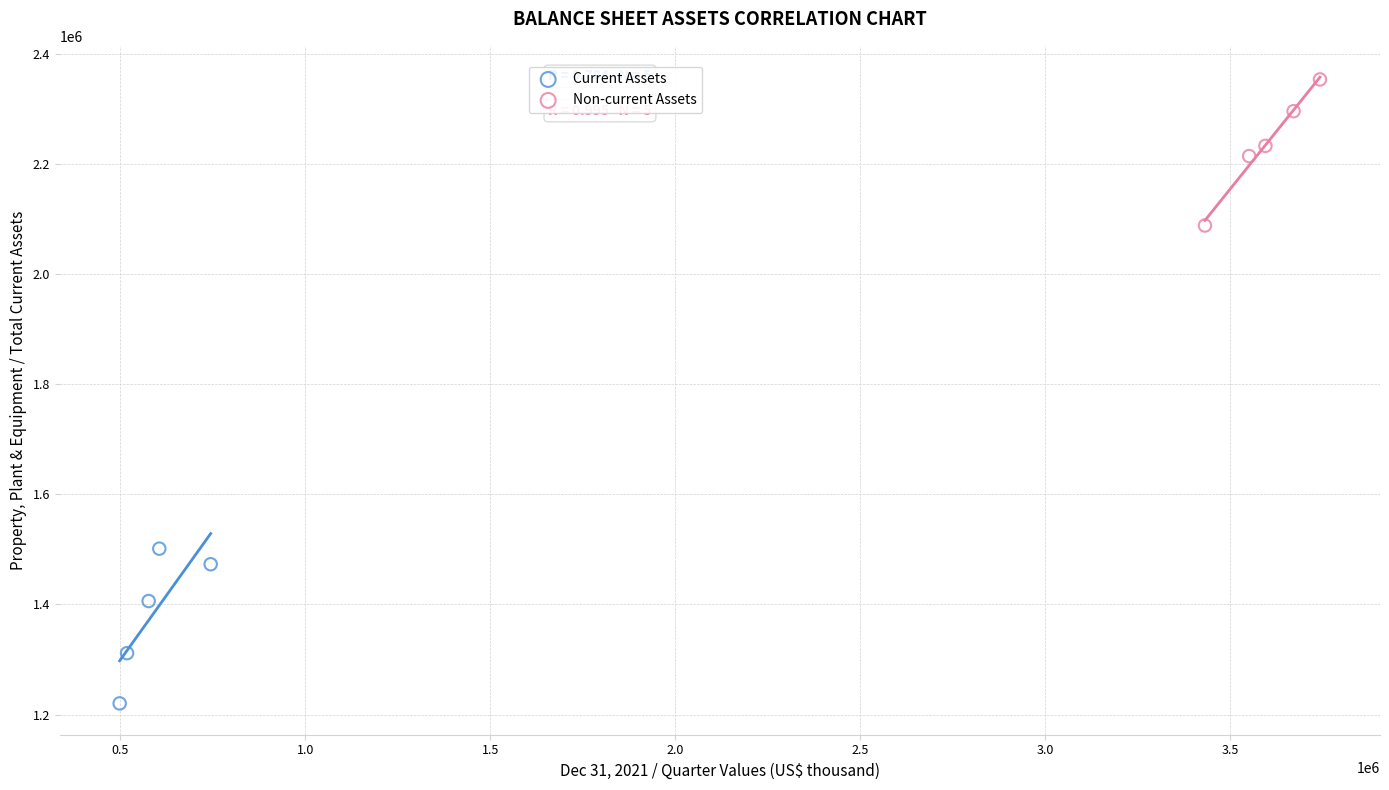

Which series contains the lowest Y value?

Current Assets